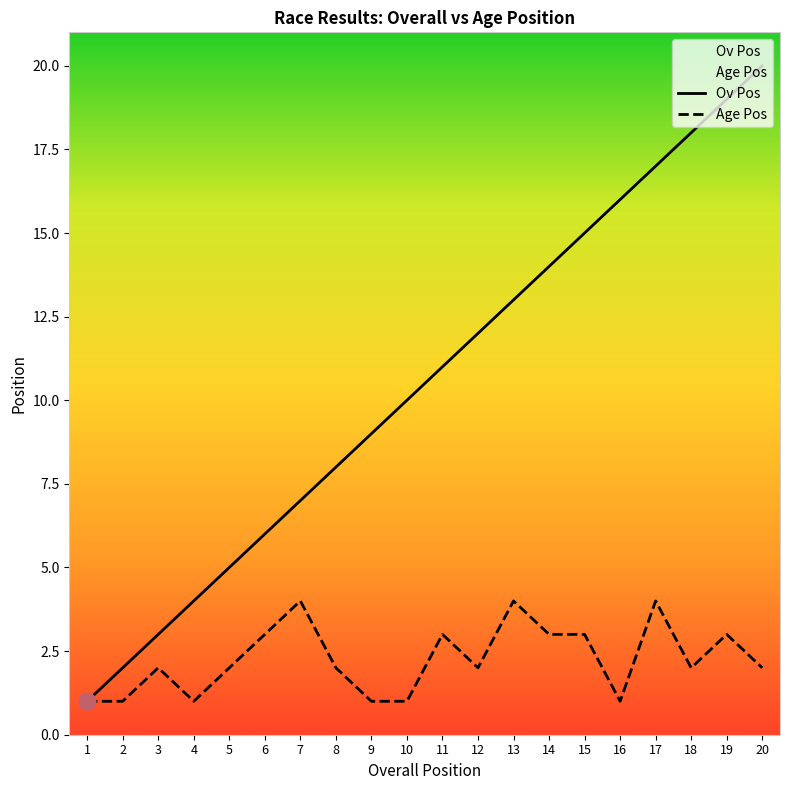

At how many categories does at least one series exceed 1?

19